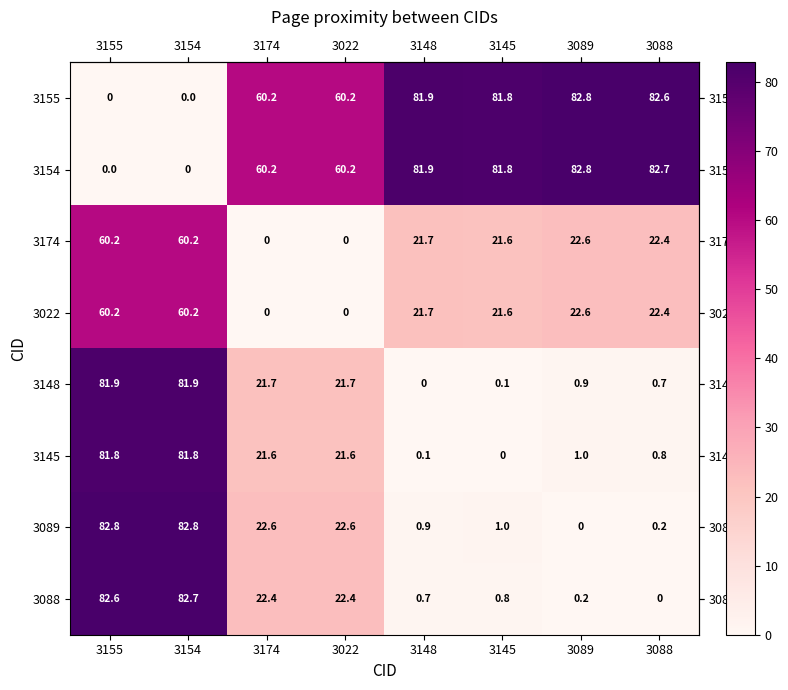

What is the sum of the 3088 values at 3154 and 3088?

82.7